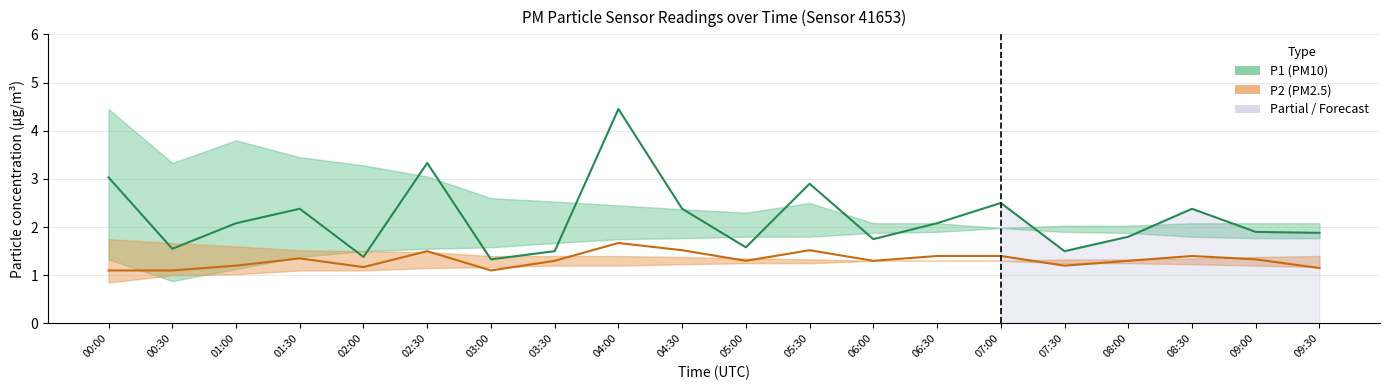

At 06:00, list the series in order from largest to smallest.

P1, P2